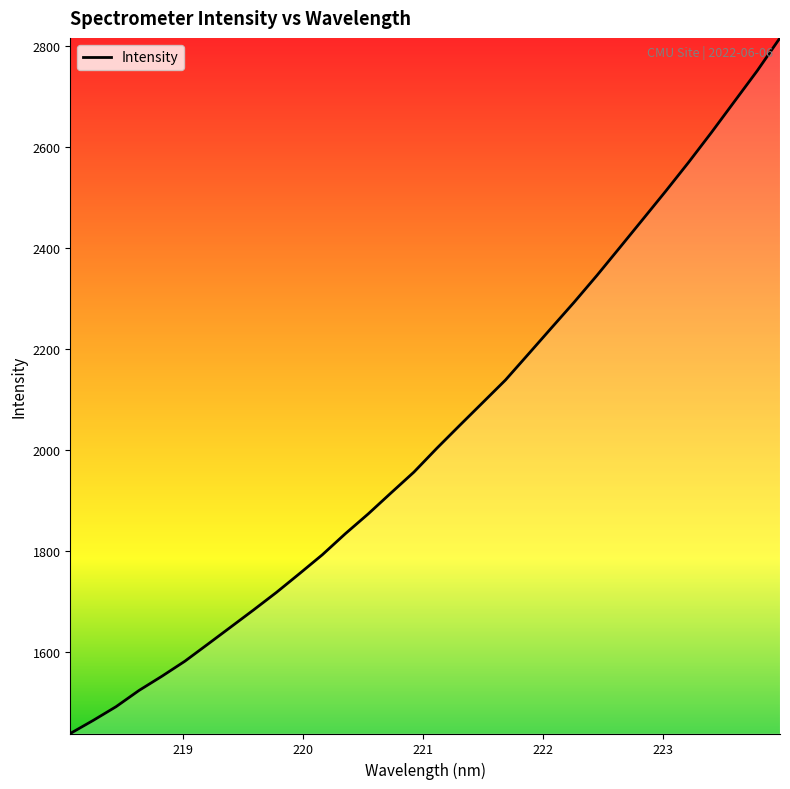

True or false: there are more than 1 points higher than both neighbors.

False